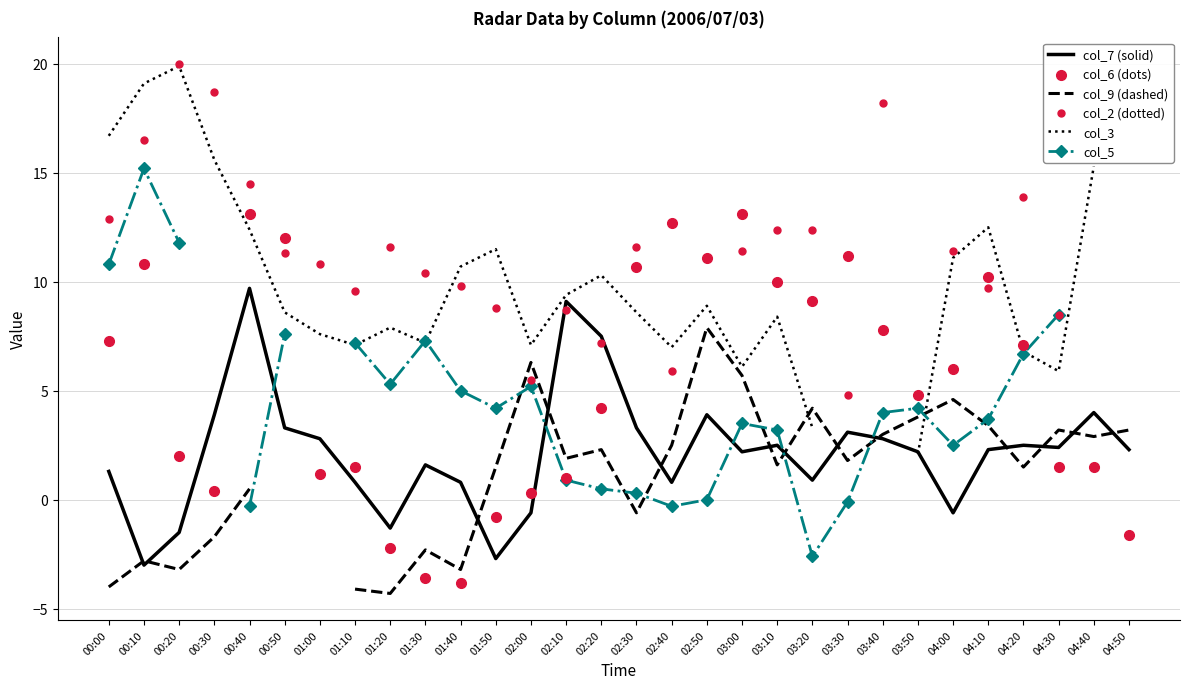

At how many categories does at least one series exceed 16?

5